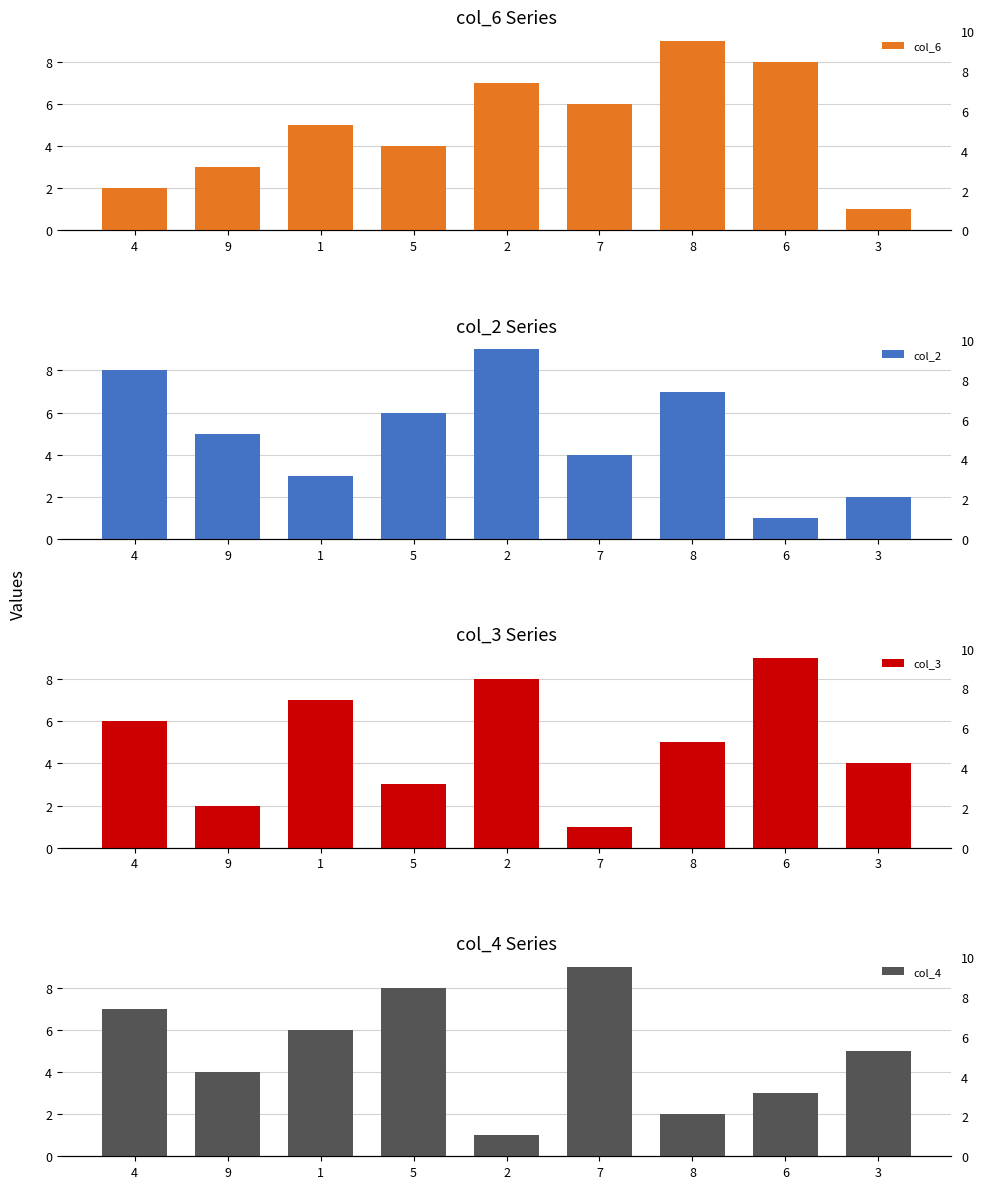

What is the difference between the highest and lowest values at 2?

8